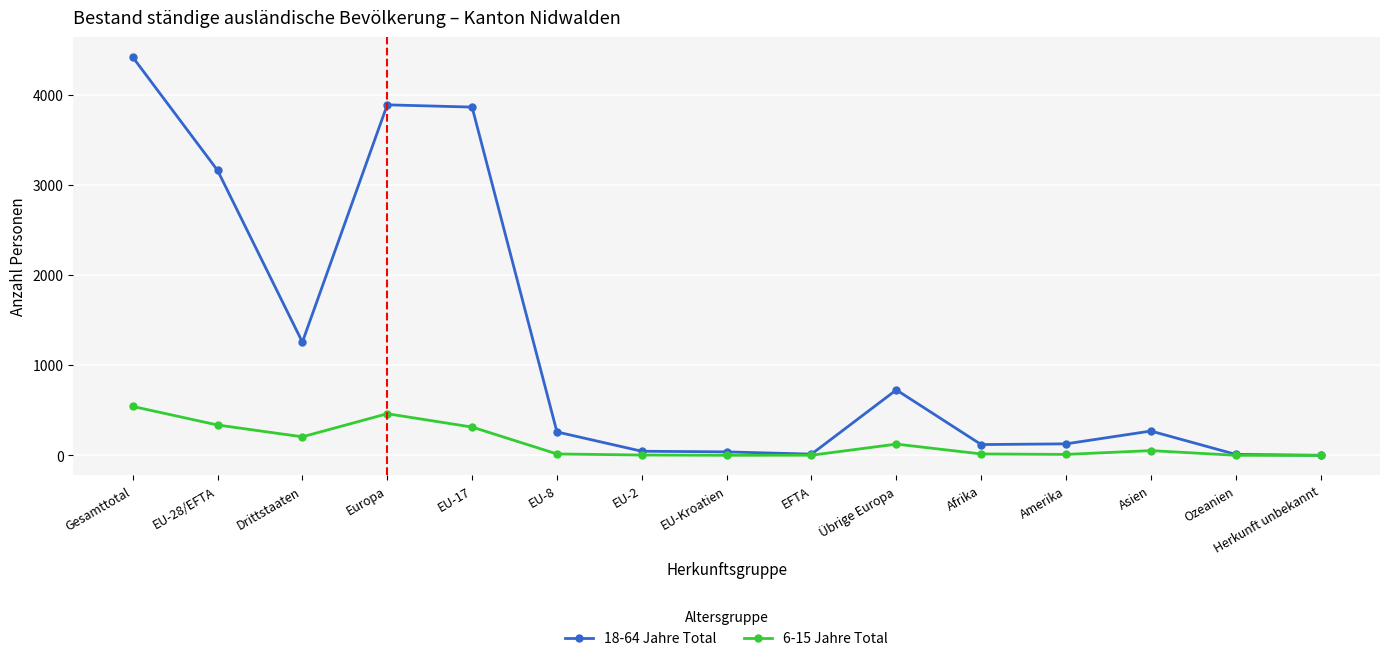

At how many categories does at least one series exceed 1551?

4